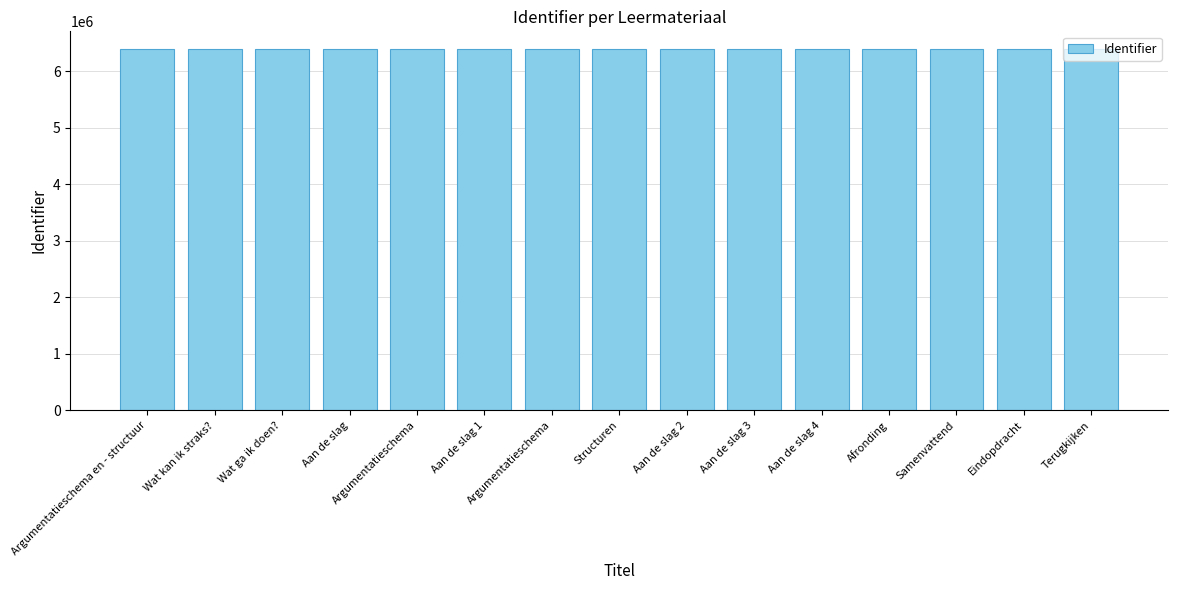

Which label corresponds to the largest value in the chart?

Aan de slag 4